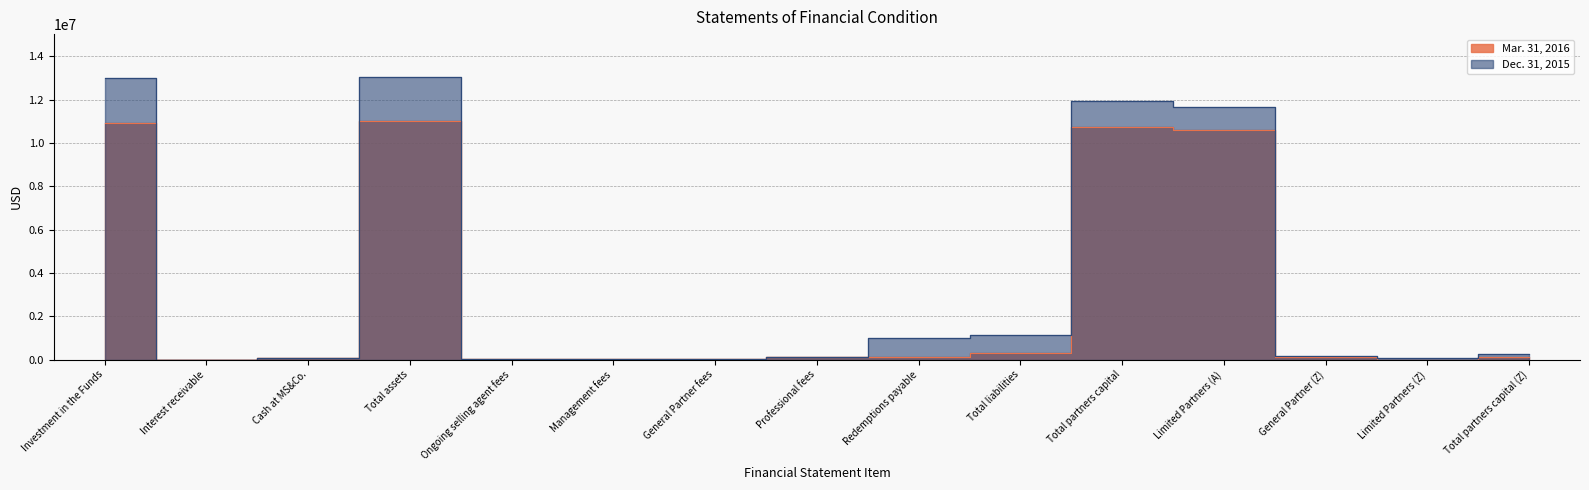

What is the maximum value for Mar. 31, 2016?

11015750